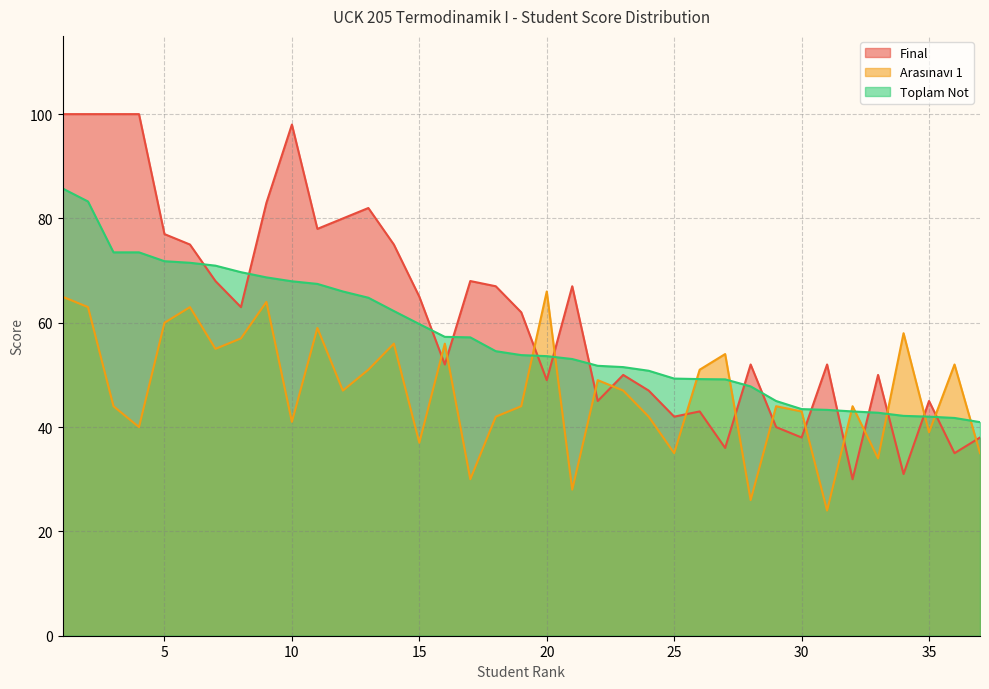

The Final series shows 23.1 at 5. True or false?

False